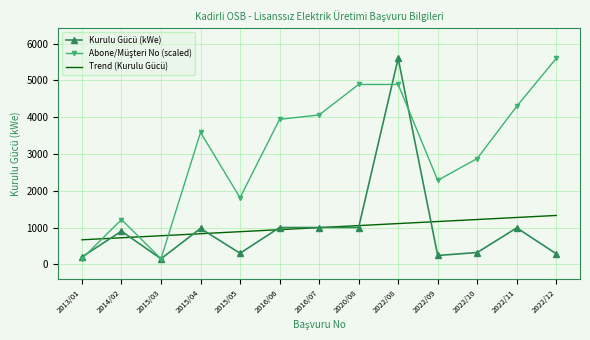

What is the lowest value of the Kurulu Gücü (kWe) series?

150.0